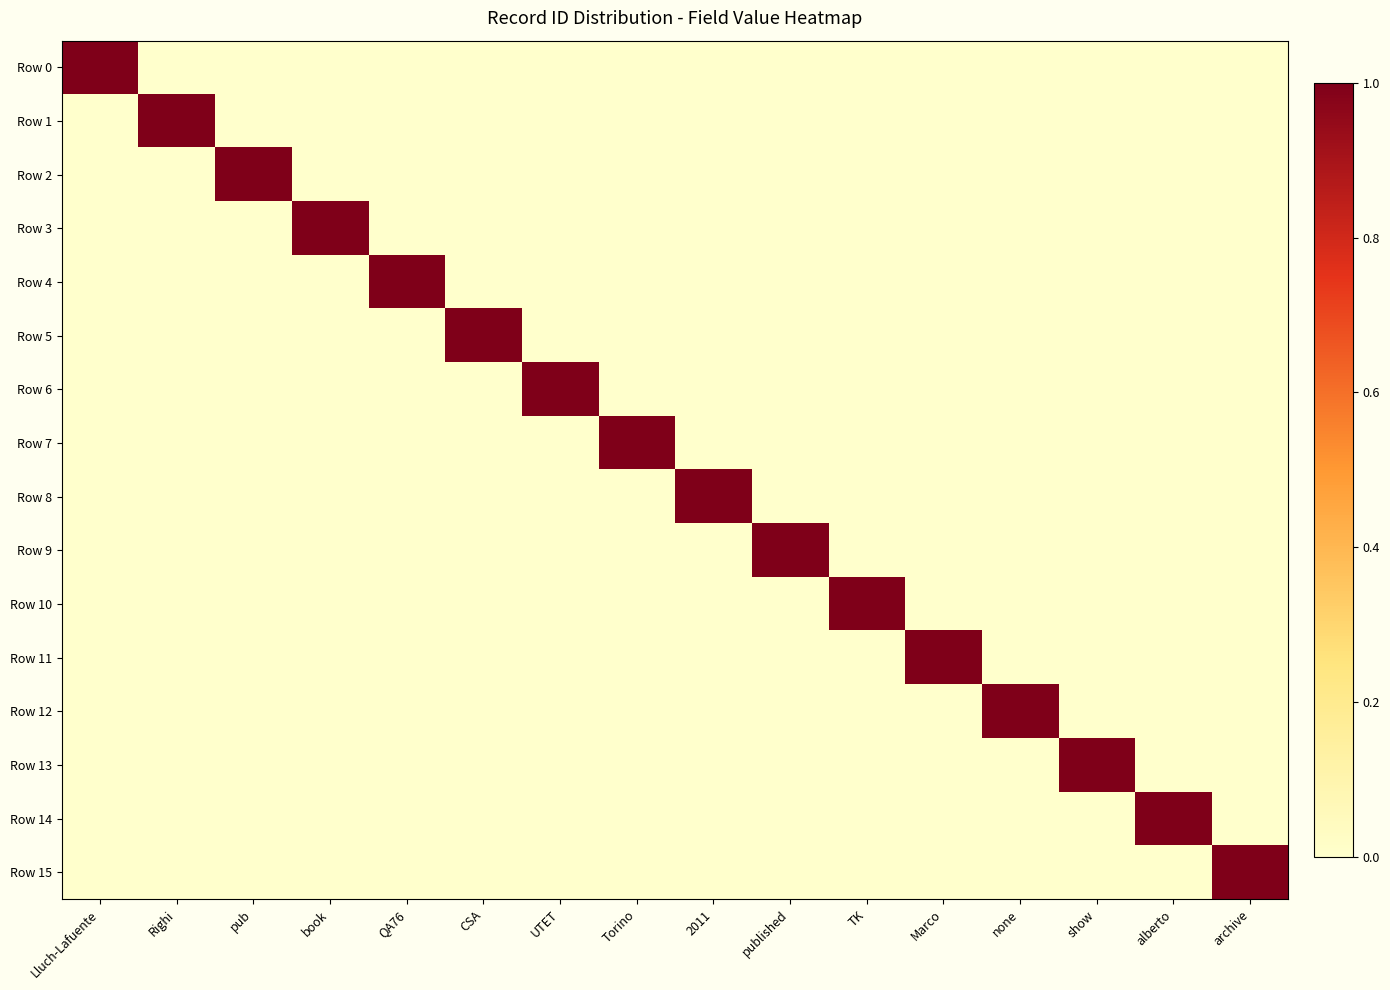

Which has a higher value, published or UTET?

published